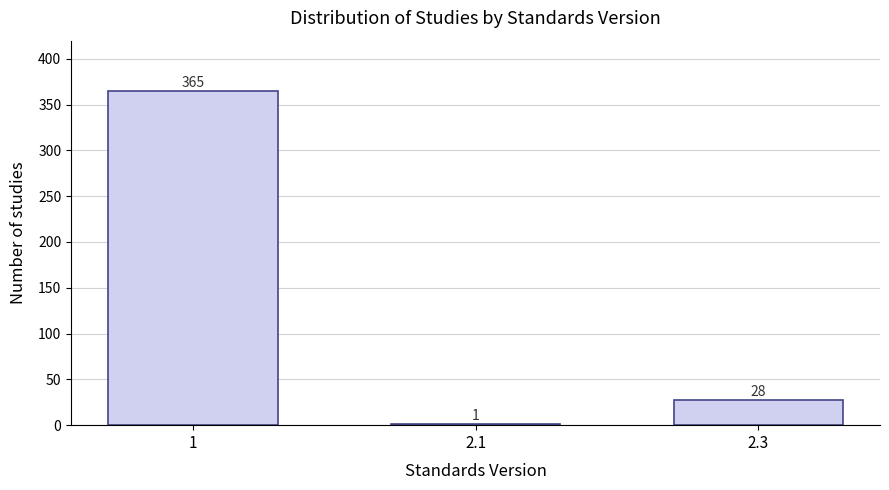

Reading left to right, transcribe all the data shown in this chart.

1=365	2.1=1	2.3=28